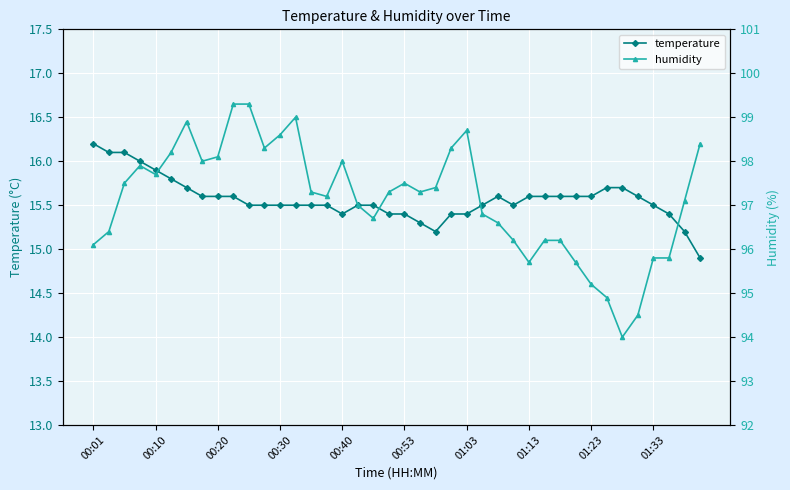

True or false: temperature has more than 0 interior local peaks.

True